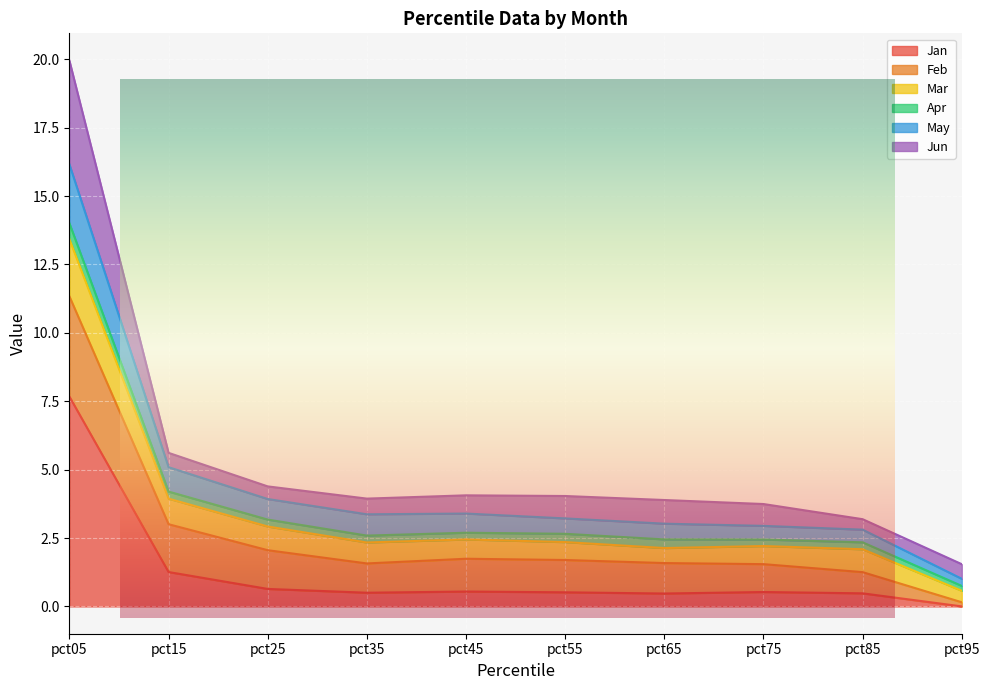

Is it true that May equals 1.0 at pct55?

False